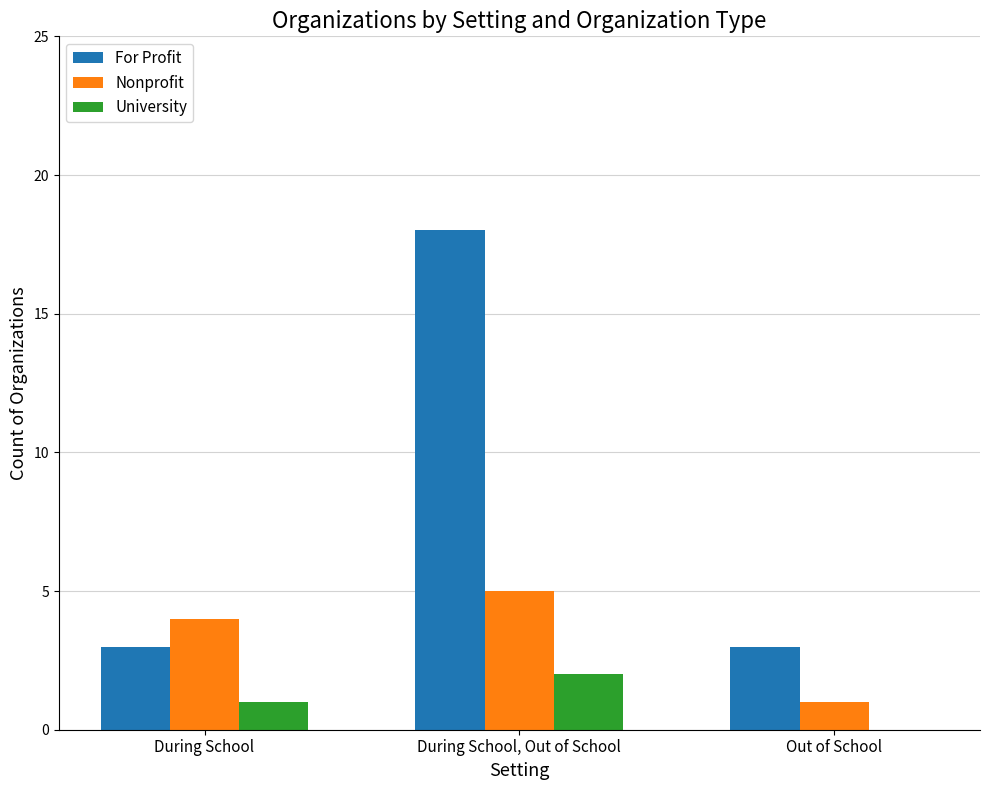

What is the spread (max minus min) of values at During School?

3